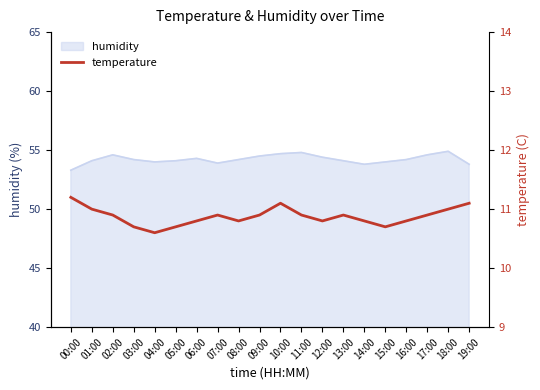

Is it true that the value at 10:00 is 11.1?

True